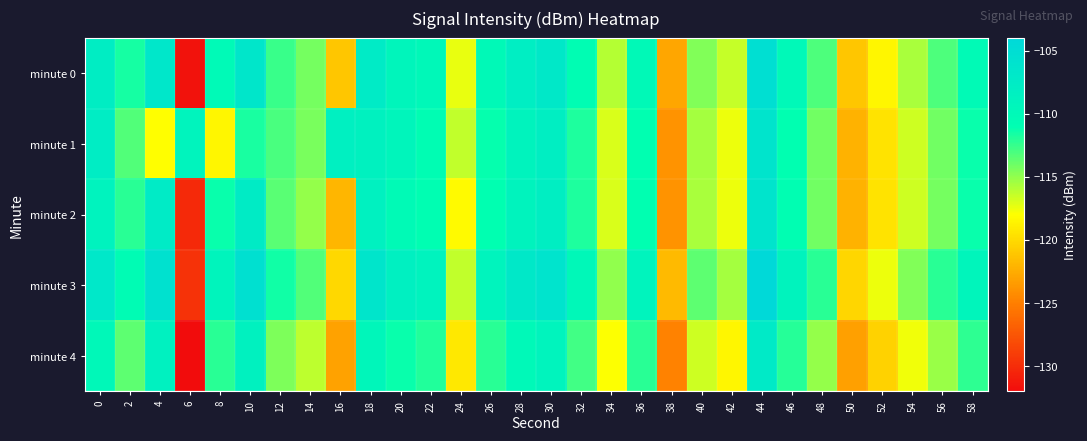

Reading left to right, transcribe all the data shown in this chart.

minute 0: 0=-107.9	2=-111.6	4=-106.7	6=-131.6	8=-110.2	10=-106.5	12=-112.5	14=-114.2	16=-121.1	18=-107.5	20=-109.3	22=-109.9	24=-117.3	26=-110.1	28=-107.9	30=-107.1	32=-110.8	34=-116.0	36=-110.1	38=-122.8	40=-114.6	42=-116.5	44=-105.2	46=-110.0	48=-113.1	50=-121.2	52=-118.5	54=-115.6	56=-113.2	58=-110.3
minute 1: 0=-107.8	2=-113.2	4=-118.1	6=-109.1	8=-118.5	10=-111.8	12=-113.0	14=-114.3	16=-108.3	18=-108.6	20=-109.3	22=-110.9	24=-116.3	26=-111.1	28=-108.9	30=-108.1	32=-111.8	34=-117.0	36=-111.1	38=-123.8	40=-115.6	42=-117.5	44=-106.2	46=-111.0	48=-114.1	50=-122.2	52=-119.5	54=-116.6	56=-114.2	58=-111.3
minute 2: 0=-108.9	2=-112.1	4=-107.5	6=-130.2	8=-111.3	10=-107.6	12=-113.5	14=-115.1	16=-122.0	18=-108.5	20=-110.3	22=-110.9	24=-118.3	26=-111.1	28=-109.0	30=-108.1	32=-111.8	34=-117.0	36=-111.1	38=-123.8	40=-115.6	42=-117.5	44=-106.2	46=-111.0	48=-114.1	50=-122.2	52=-119.5	54=-116.6	56=-114.2	58=-111.3
minute 3: 0=-106.9	2=-110.6	4=-105.7	6=-129.6	8=-109.2	10=-105.5	12=-111.5	14=-113.2	16=-120.1	18=-106.5	20=-108.3	22=-108.9	24=-116.3	26=-109.1	28=-107.0	30=-106.1	32=-109.8	34=-115.0	36=-109.1	38=-121.8	40=-113.6	42=-115.5	44=-104.2	46=-109.0	48=-112.1	50=-120.2	52=-117.5	54=-114.6	56=-112.2	58=-109.3
minute 4: 0=-109.9	2=-113.6	4=-108.5	6=-132.0	8=-112.2	10=-108.6	12=-114.5	14=-116.2	16=-123.1	18=-109.5	20=-111.3	22=-111.9	24=-119.3	26=-112.1	28=-110.0	30=-109.1	32=-112.8	34=-118.0	36=-112.1	38=-124.8	40=-116.6	42=-118.5	44=-107.2	46=-112.0	48=-115.1	50=-123.2	52=-120.5	54=-117.6	56=-115.2	58=-112.3